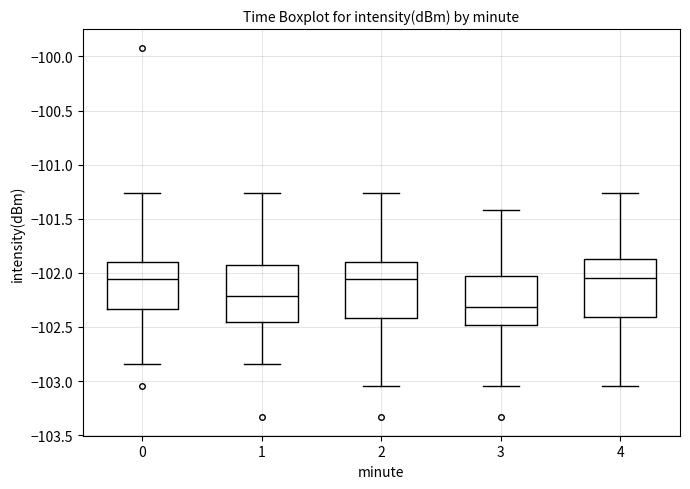

Reading left to right, transcribe this box plot: for each box, give where its median line is, the range the box spans, and where its two whiskers end, as read against the y-axis. The values are not printed on the chart, so give them approximately, as read against the axis.

0: median -102.05, box -102.35 to -101.90, whiskers -102.85 to -101.25
1: median -102.20, box -102.45 to -101.90, whiskers -102.85 to -101.25
2: median -102.05, box -102.40 to -101.90, whiskers -103.05 to -101.25
3: median -102.30, box -102.50 to -102.05, whiskers -103.05 to -101.40
4: median -102.05, box -102.40 to -101.85, whiskers -103.05 to -101.25